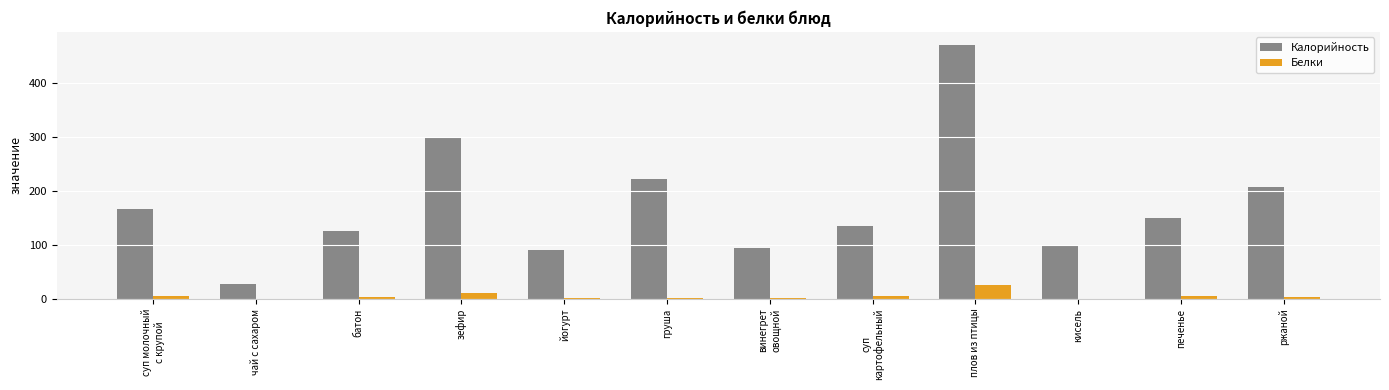

What are all the series names shown in the legend?

Калорийность, Белки